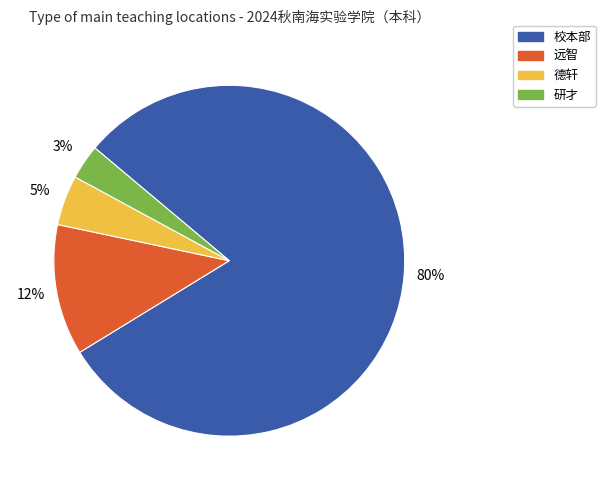

What is the smallest slice in the pie chart?

研才